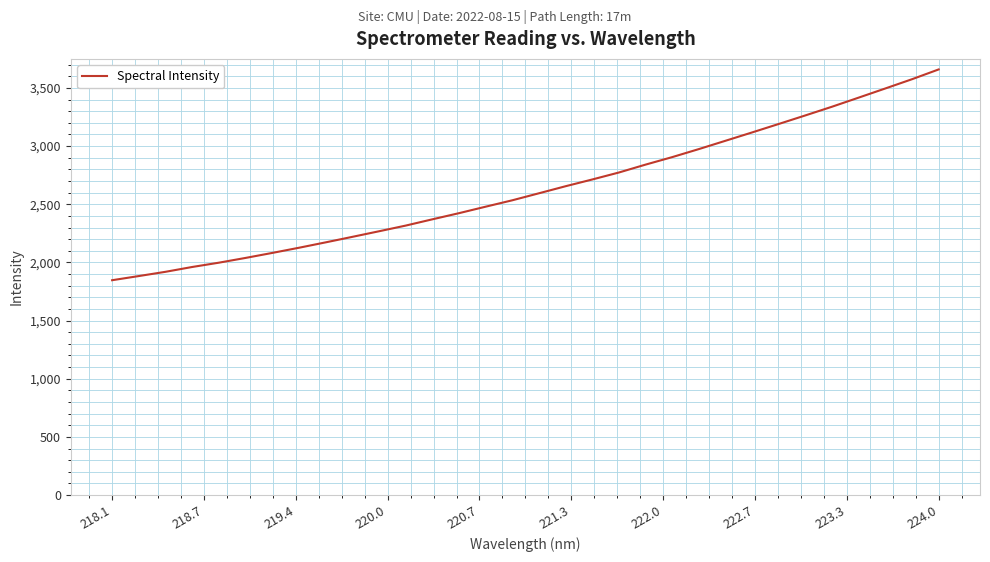

What is the minimum value shown in the chart?

1846.8